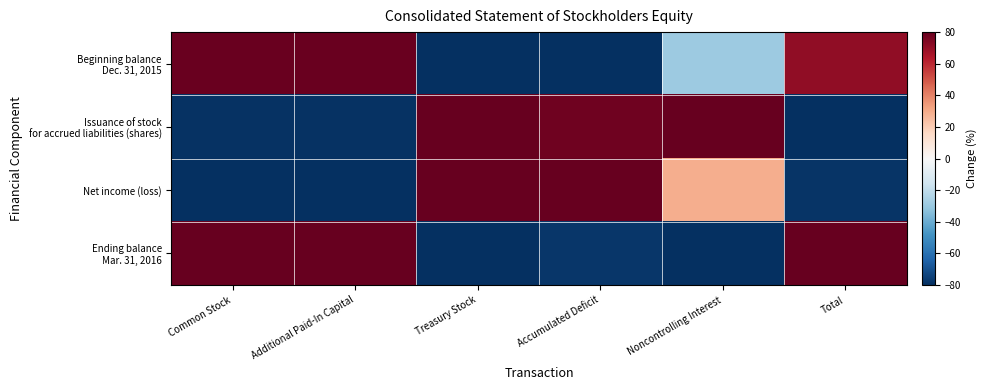

At which category is the sum across all series the highest?

Common Stock